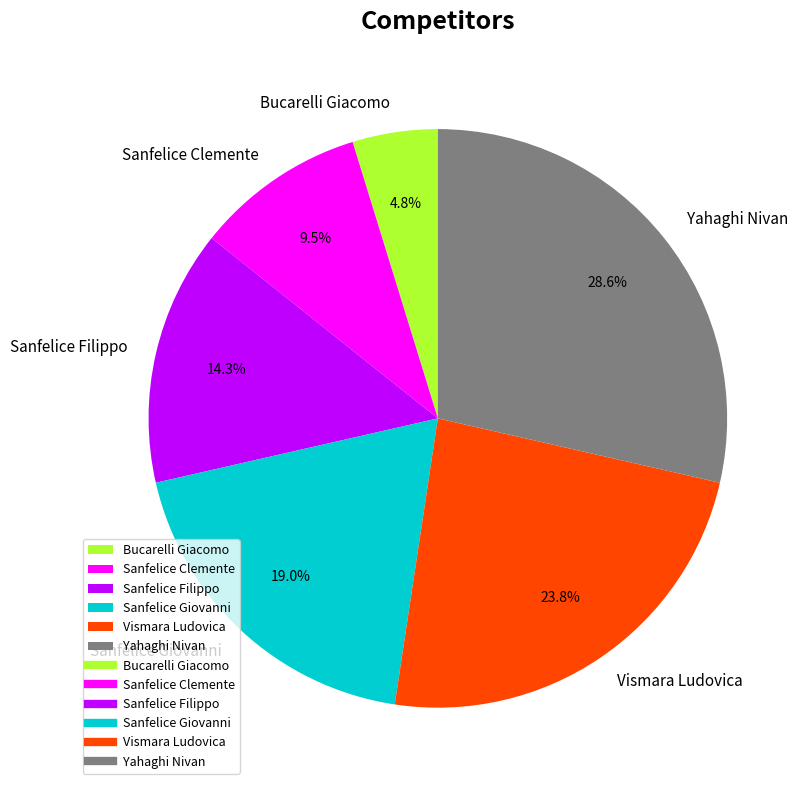

To the nearest percent, what is the average slice percentage?

17%